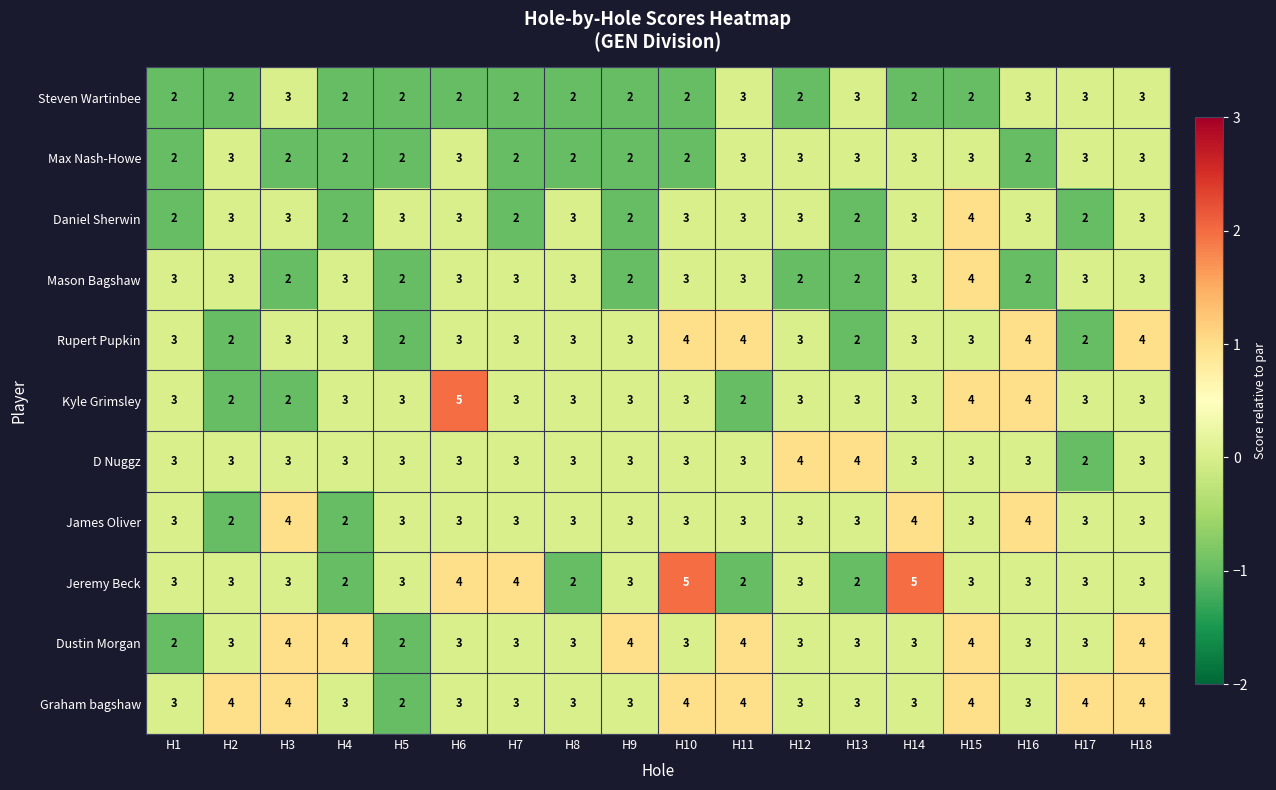

What is the total value across all series at H6?

35